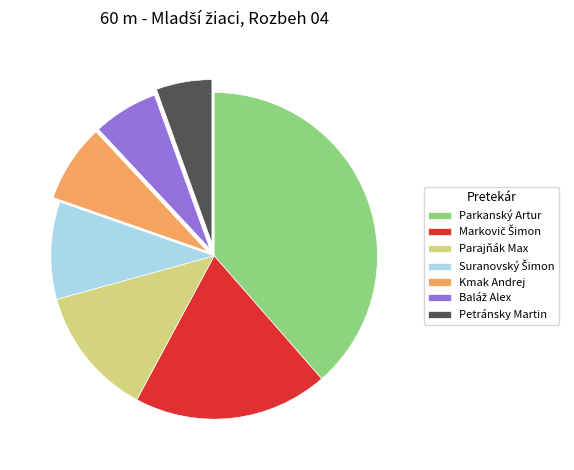

Combined, do Parkanský Artur and Petránsky Martin account for over 50%?

No